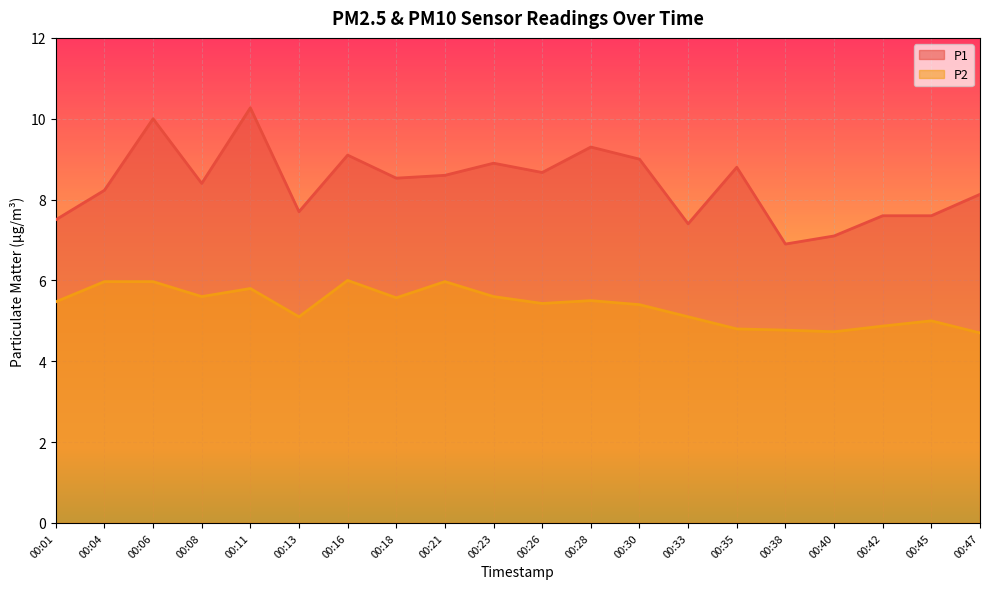

Which series has the widest spread of values?

P1